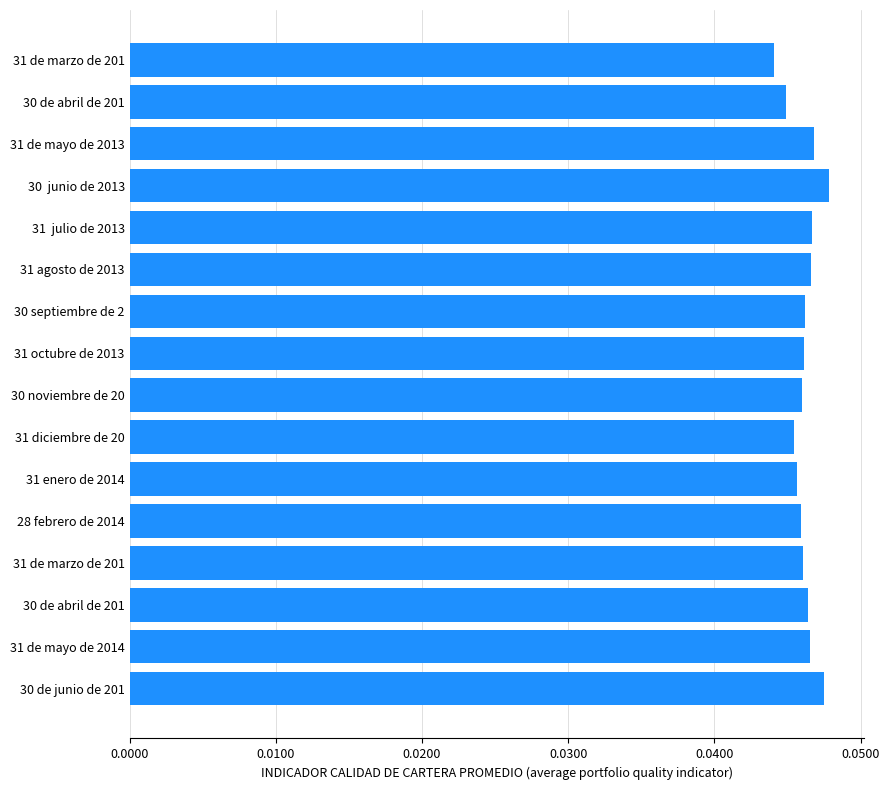

Does the chart contain any negative values?

No